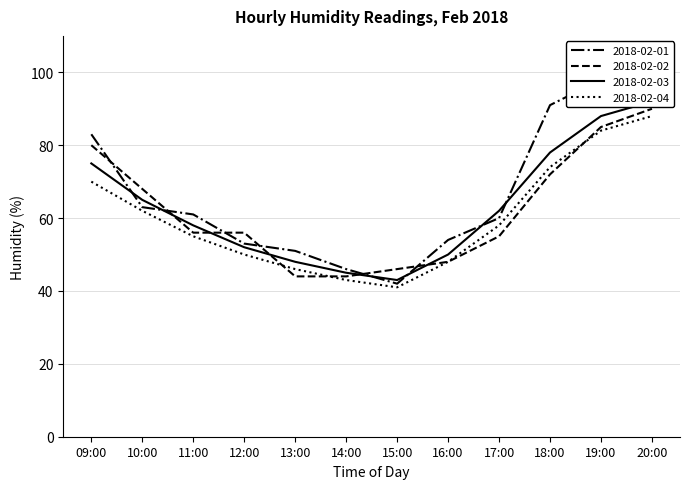

List the labels in order of 2018-02-03 value, smallest first.

15:00, 14:00, 13:00, 16:00, 12:00, 11:00, 17:00, 10:00, 09:00, 18:00, 19:00, 20:00